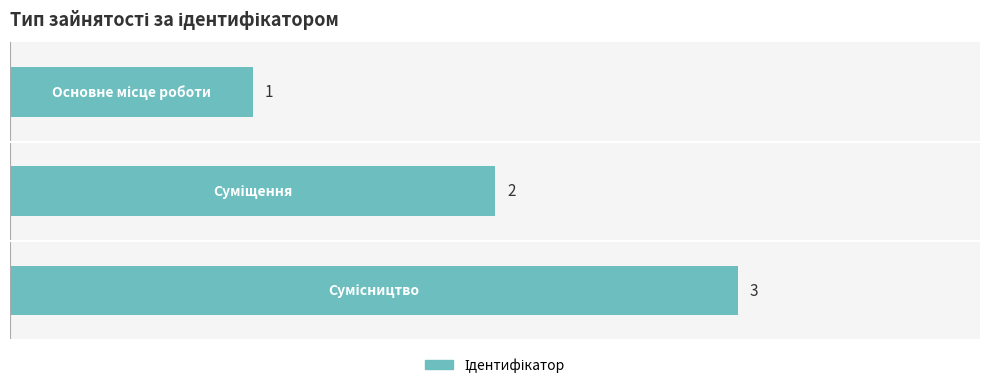

How many values are between 1 and 3?

3